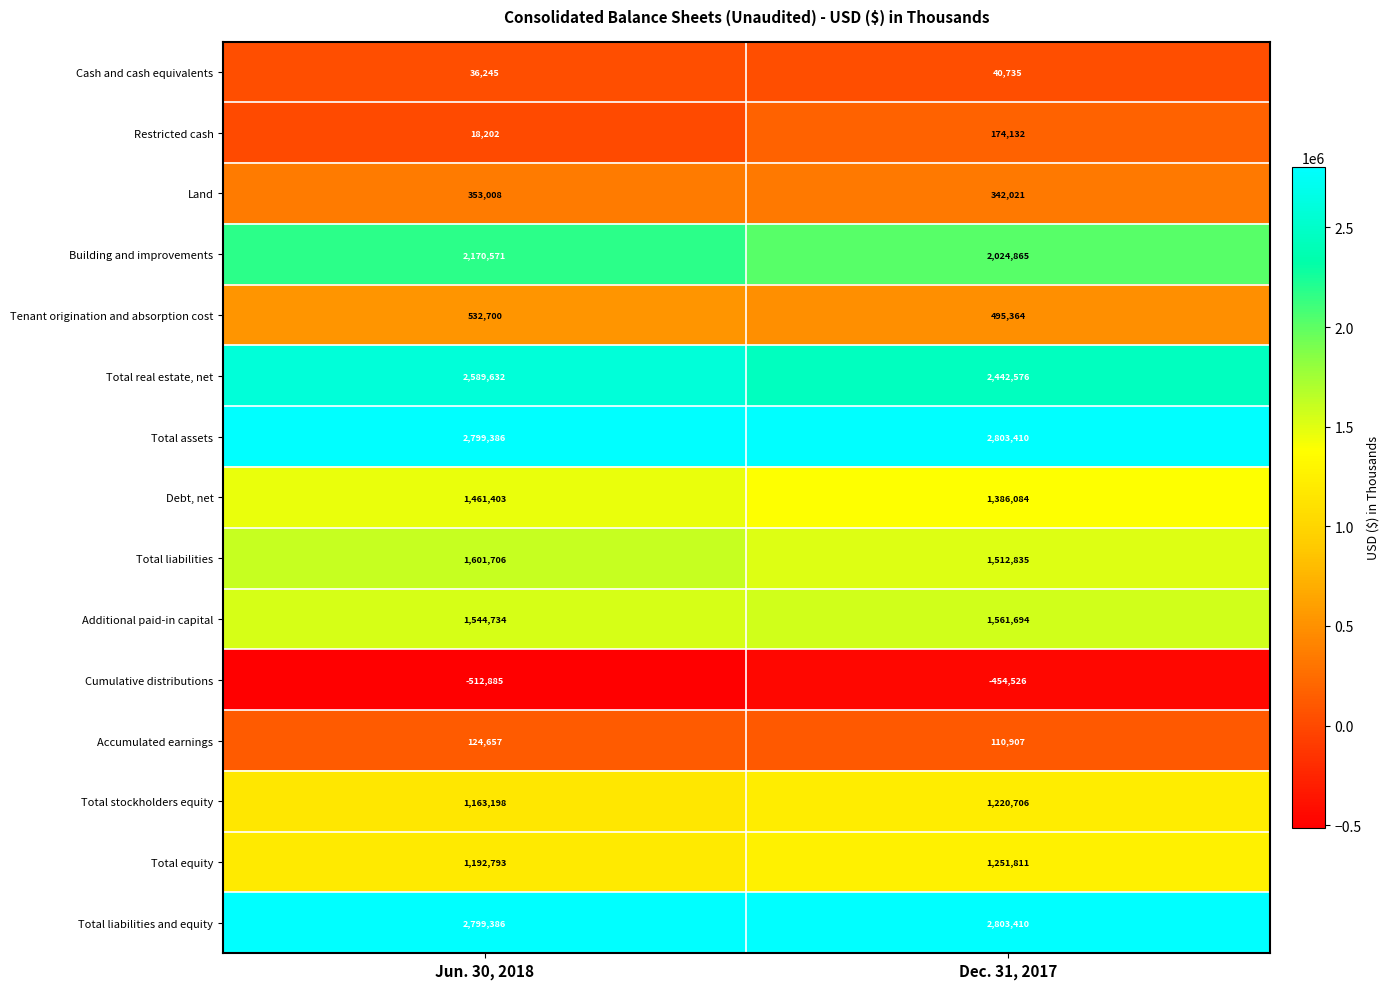

What is the sum of the Restricted cash values at Jun. 30, 2018 and Dec. 31, 2017?

192334